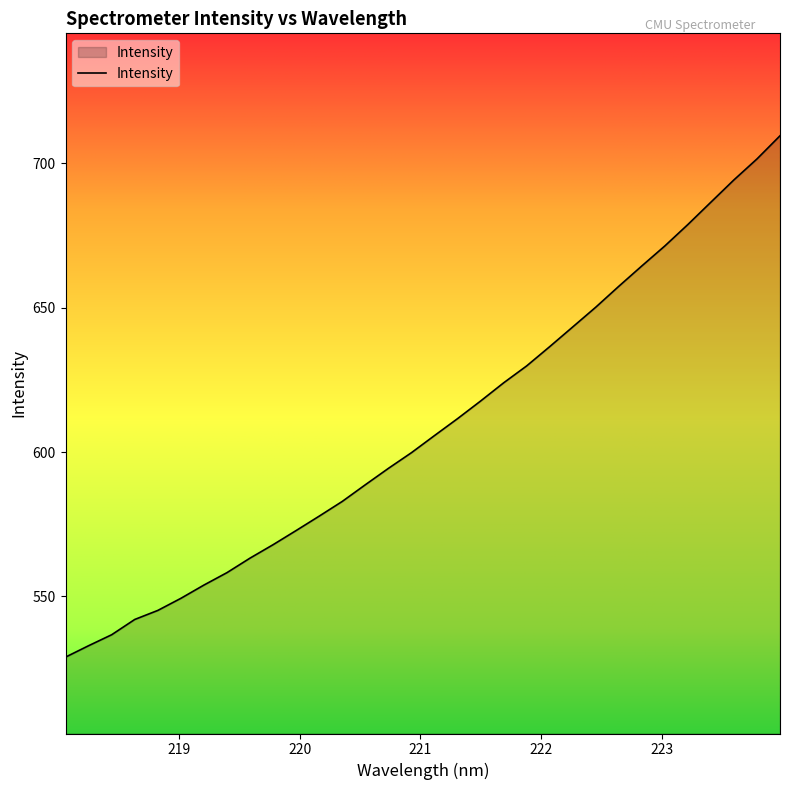

What is the smallest value displayed?

529.0